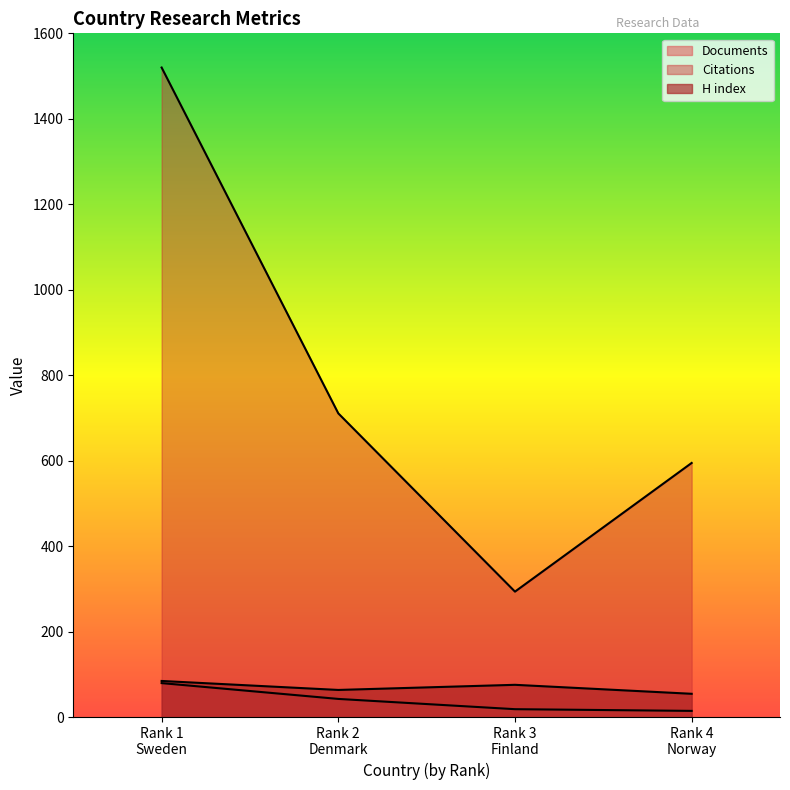

True or false: Documents and Citations intersect in this chart.

False